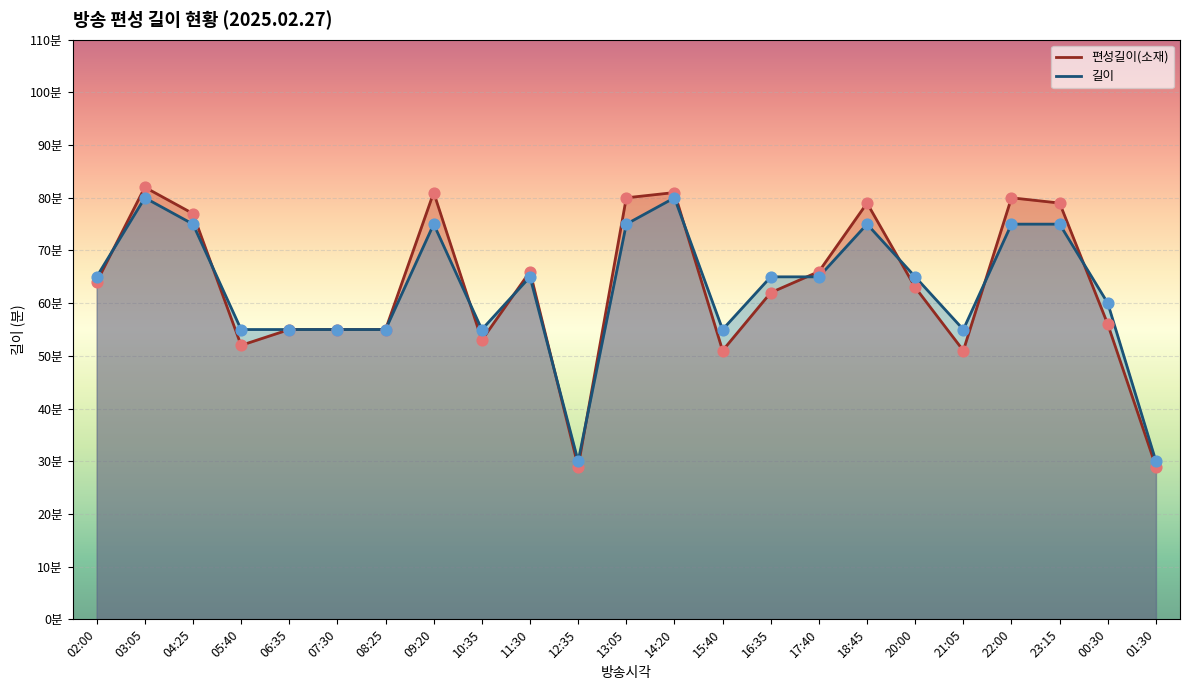

What are all the series names shown in the legend?

편성길이(소재), 길이